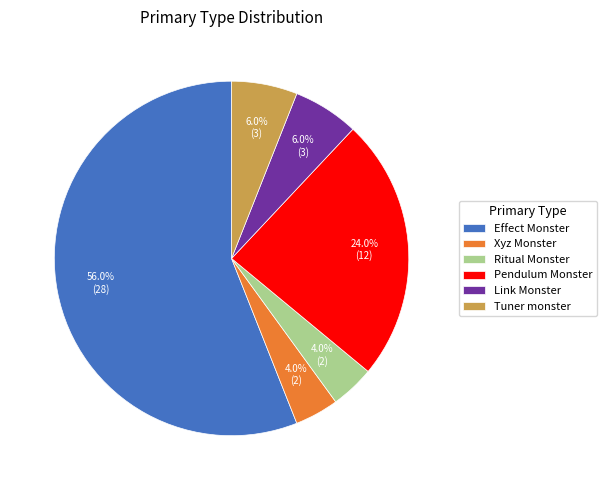

Is the sum of Xyz Monster and Tuner monster greater than half?

No